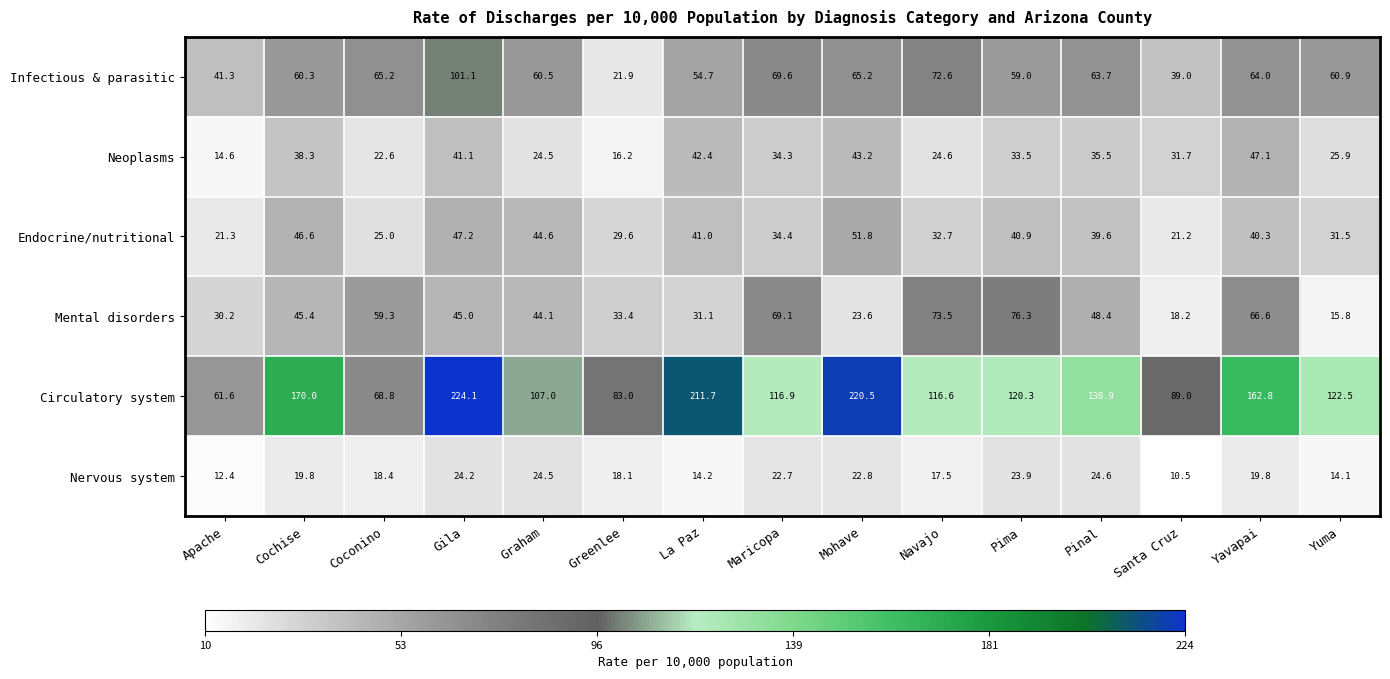

The Infectious & parasitic series shows 88.7 at Coconino. True or false?

False